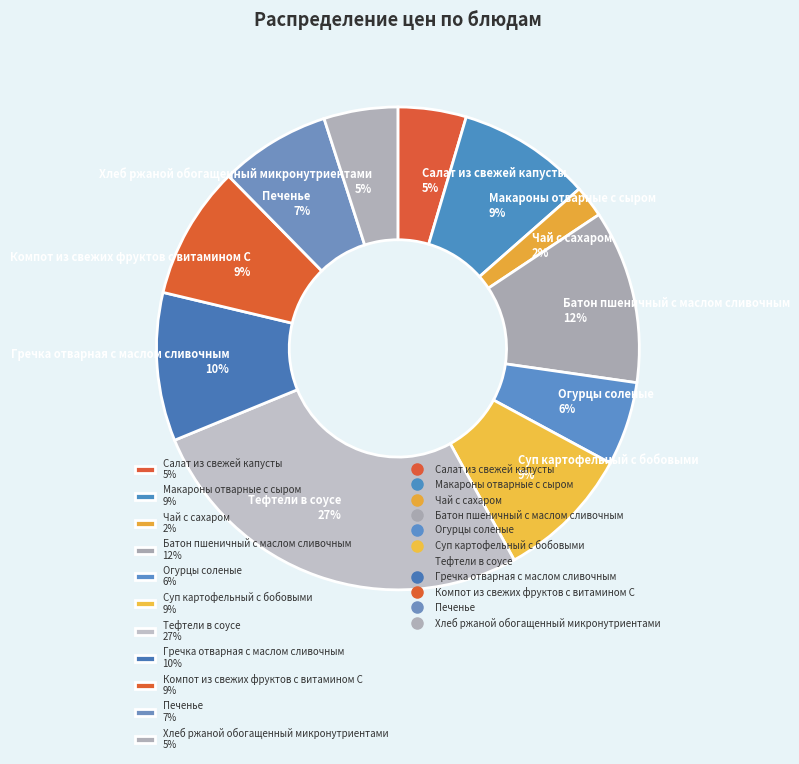

Which slice is the smallest?

Чай с сахаром